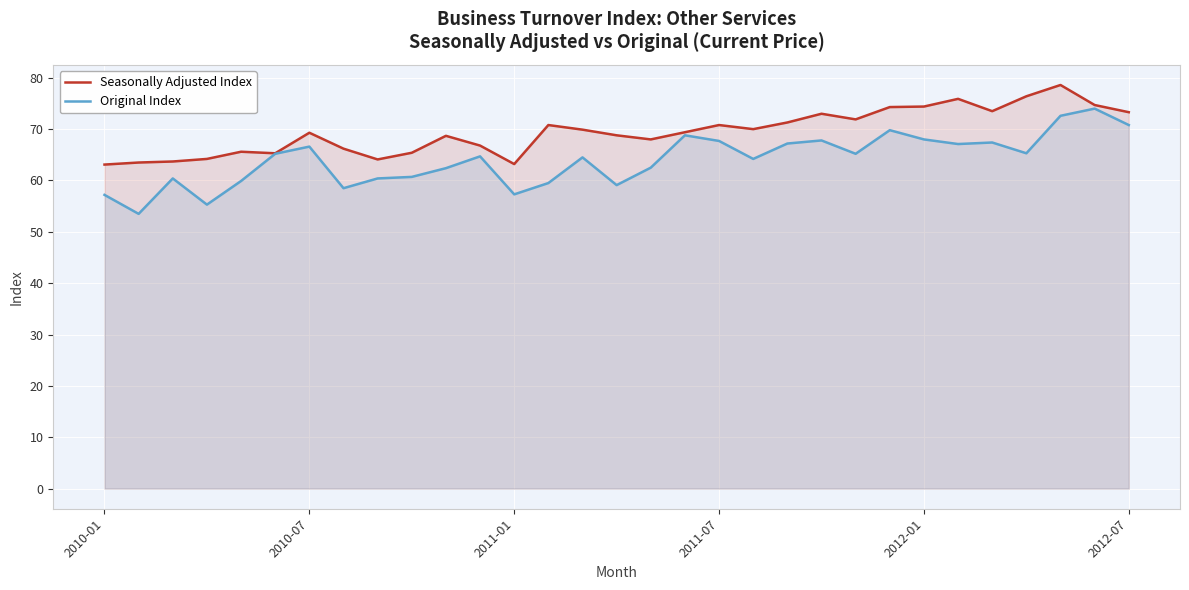

How many lines are shown in the chart?

2